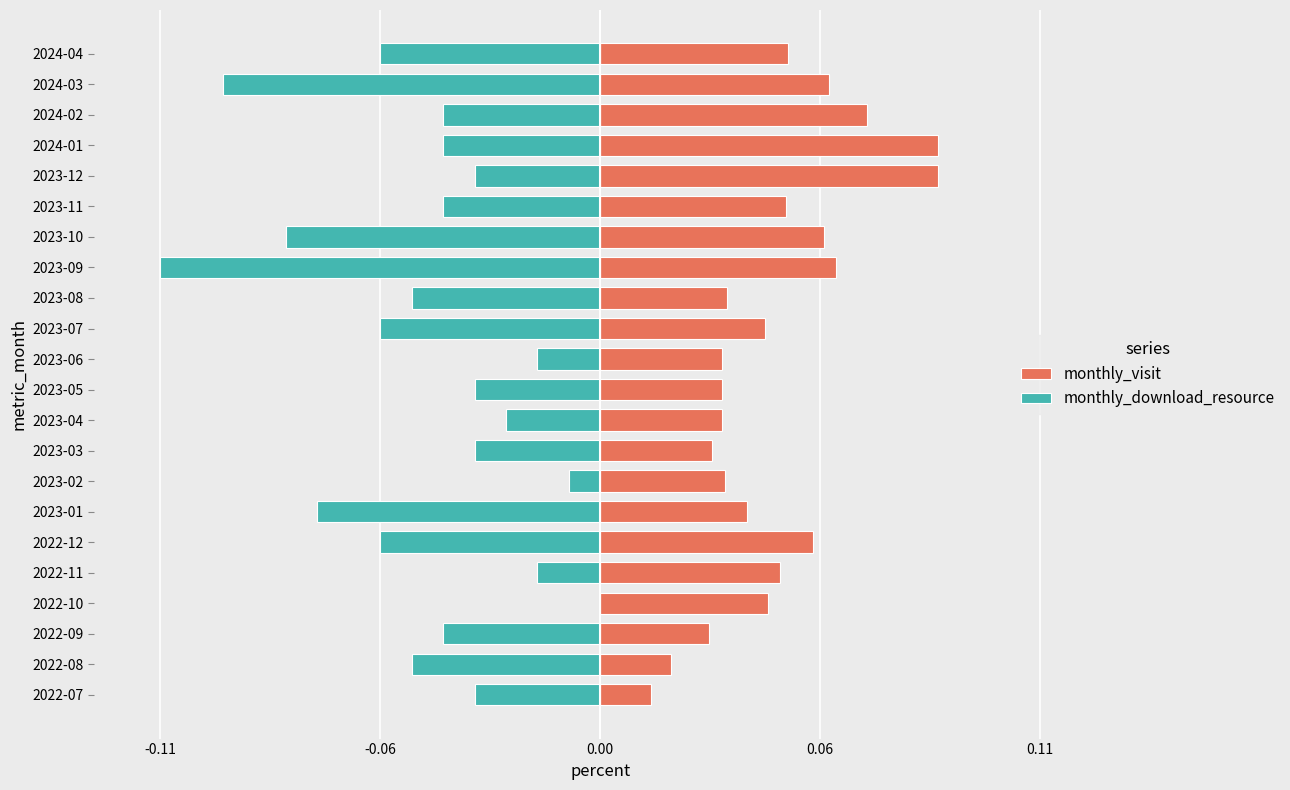

True or false: monthly_visit has a value of 0.1 at 2023-11.

False